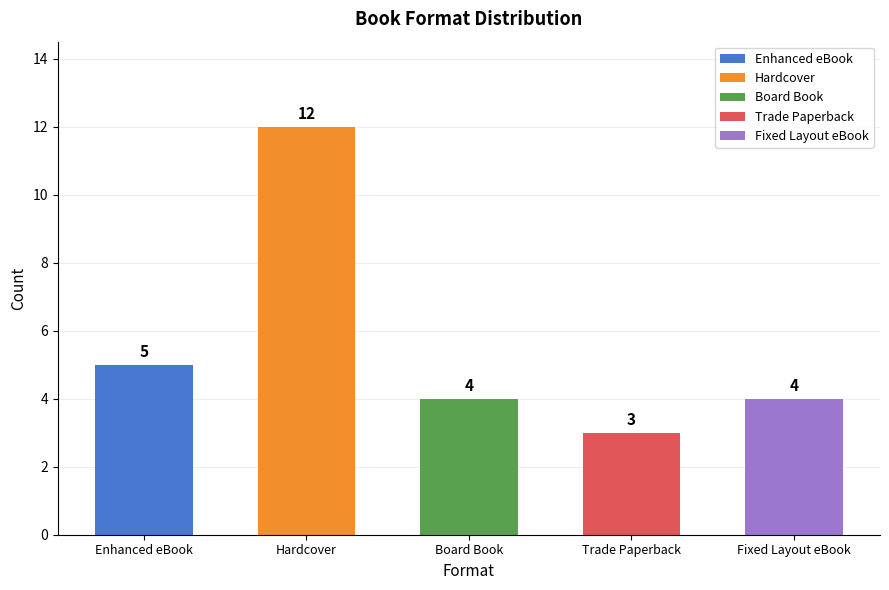

Rank the categories by value from highest to lowest.

Hardcover, Enhanced eBook, Board Book, Fixed Layout eBook, Trade Paperback